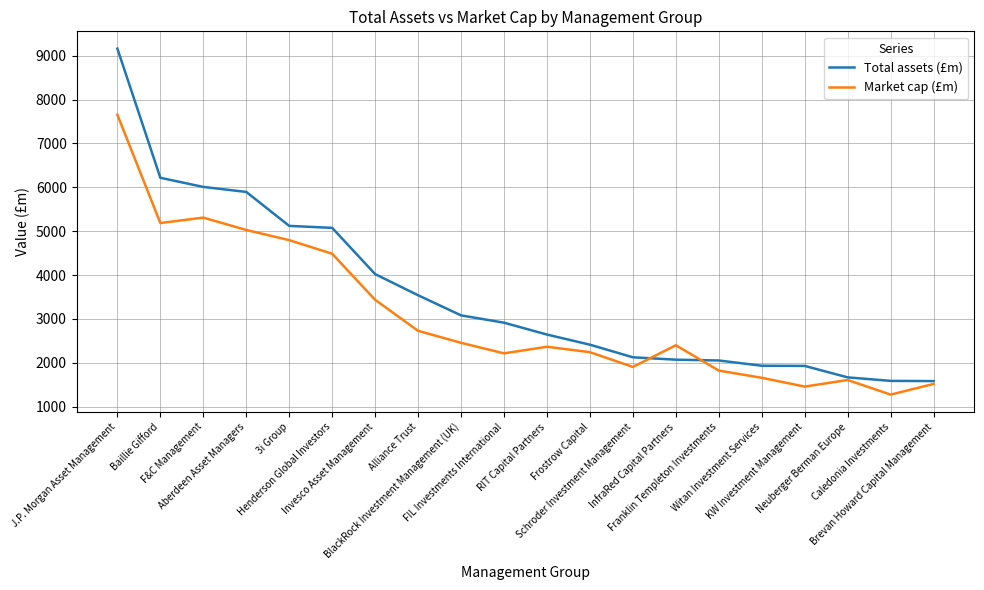

Which series has the widest spread of values?

Total assets (£m)